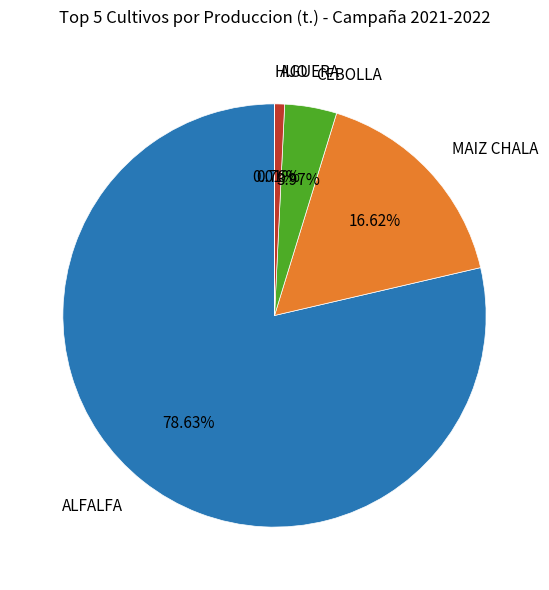

Does ALFALFA account for over 50% of the chart?

Yes